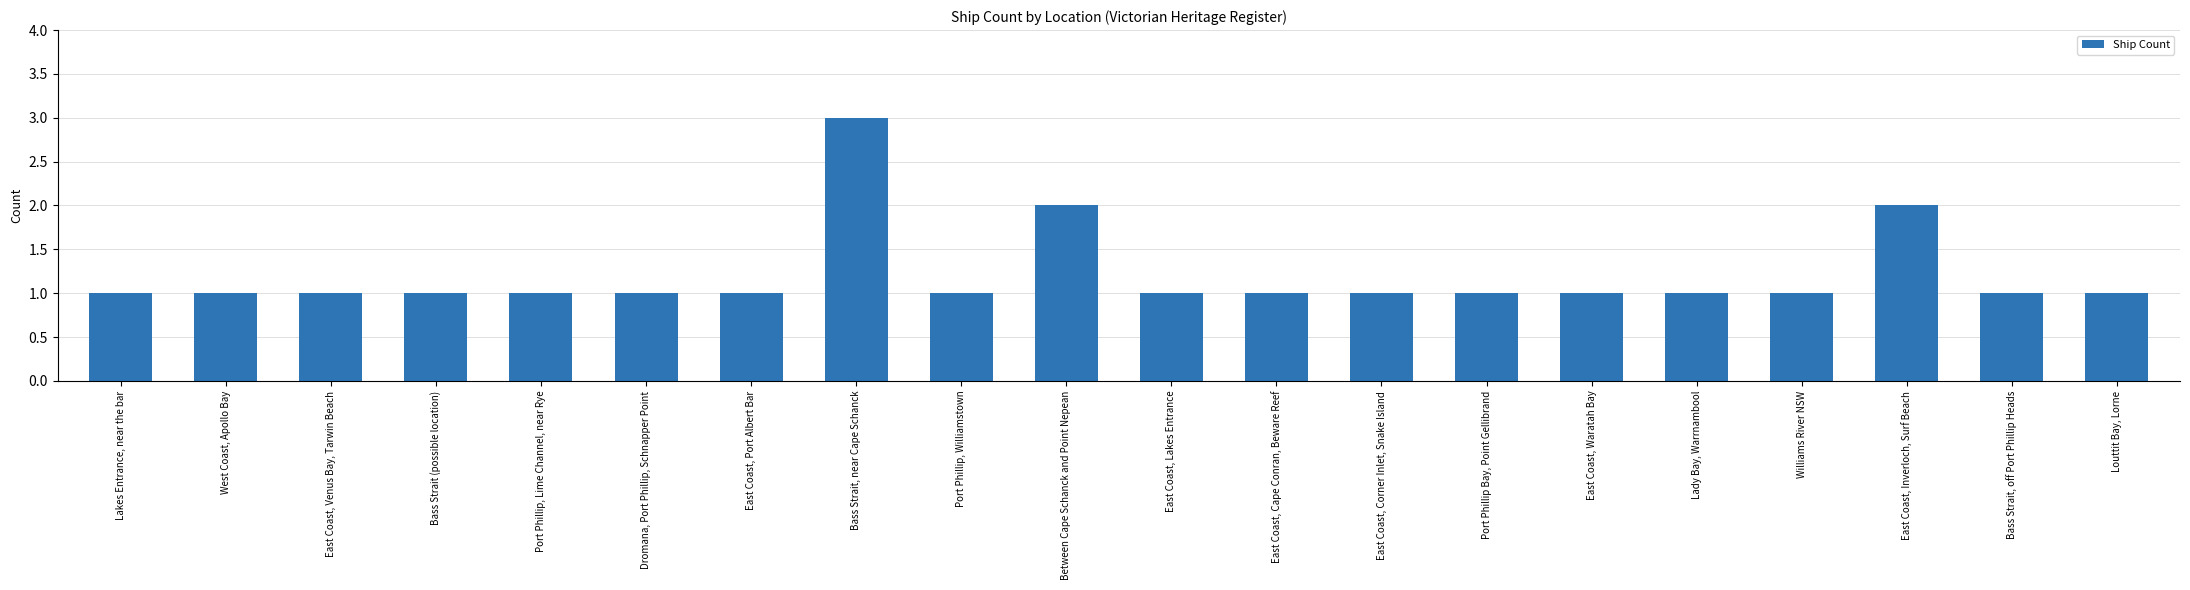

What position from the right is Port Phillip, Lime Channel, near Rye?

16